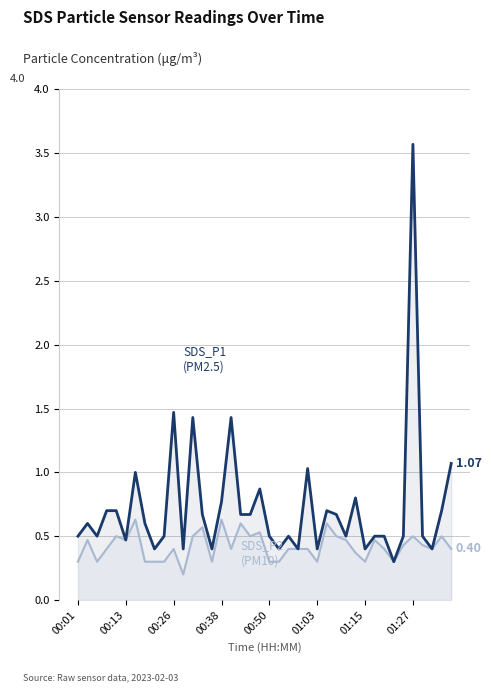

At which category is the sum across all series the highest?

01:27